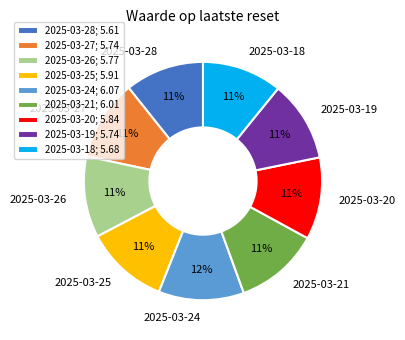

The 2025-03-24 slice represents 20% of the pie. True or false?

False